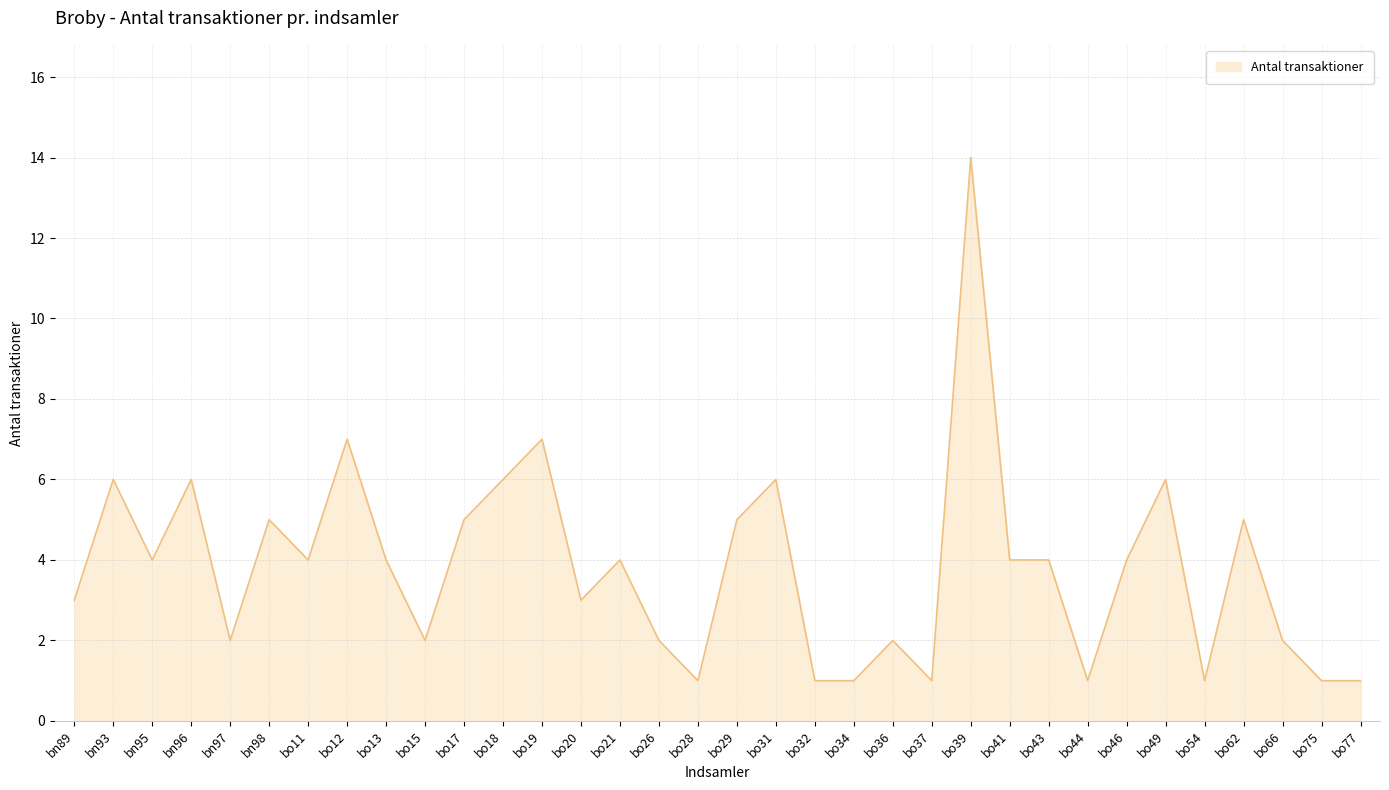

What is the difference between the maximum and second lowest values?

13